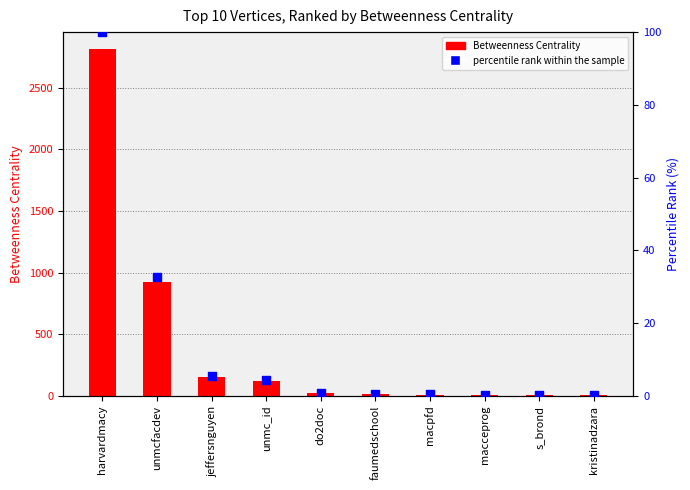

Which series has the largest total across all categories?

Betweenness Centrality